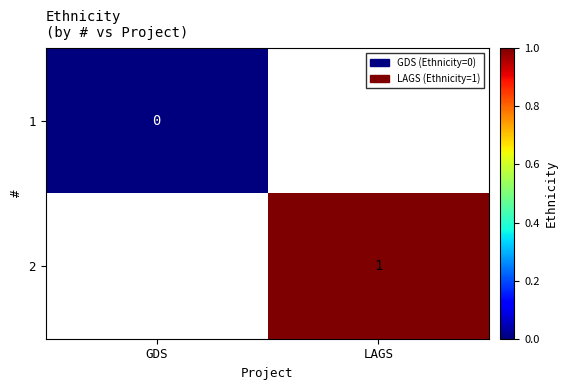

The 2 series shows 0 at LAGS. True or false?

False